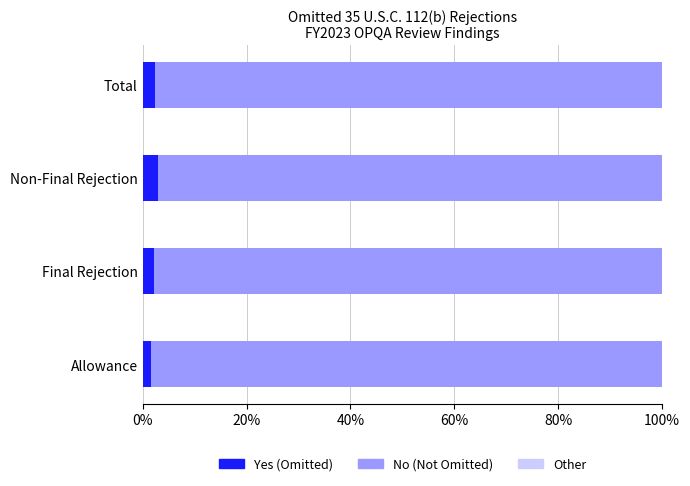

How many series are shown in this chart?

3